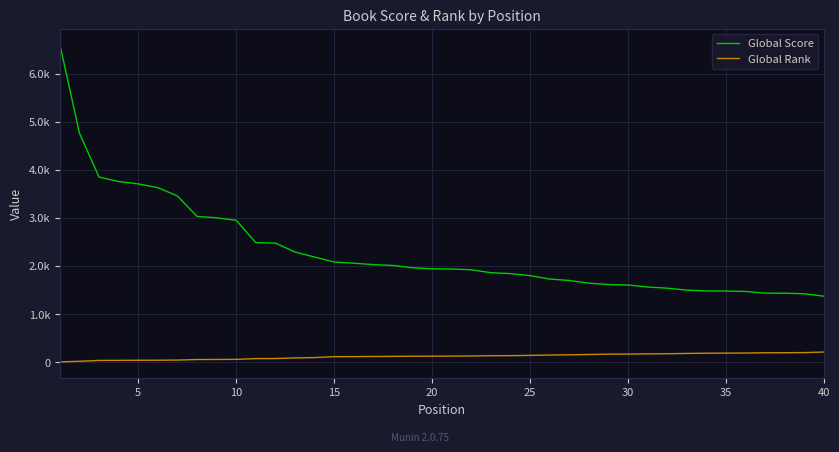

What are all the series names shown in the legend?

Global Score, Global Rank